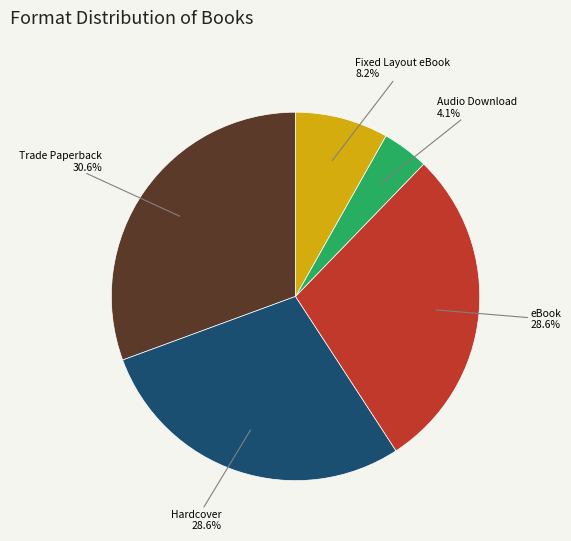

Which category has the smallest portion of the pie?

Audio Download